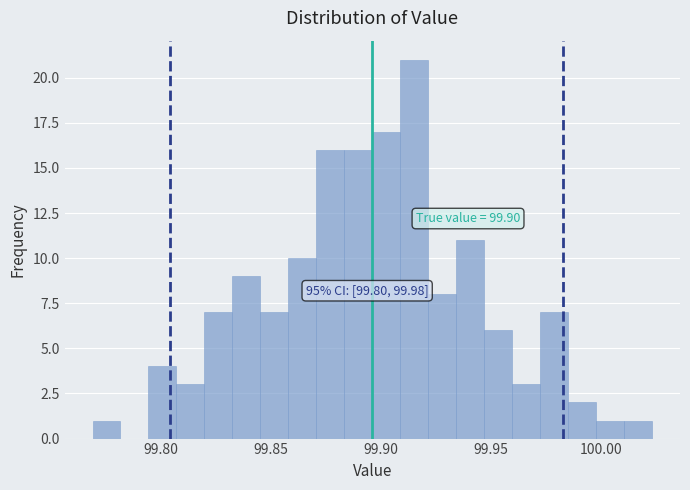

Around what value on the x-axis is the tallest bar? Give the approximate position of its centre, as read against the axis.

99.915